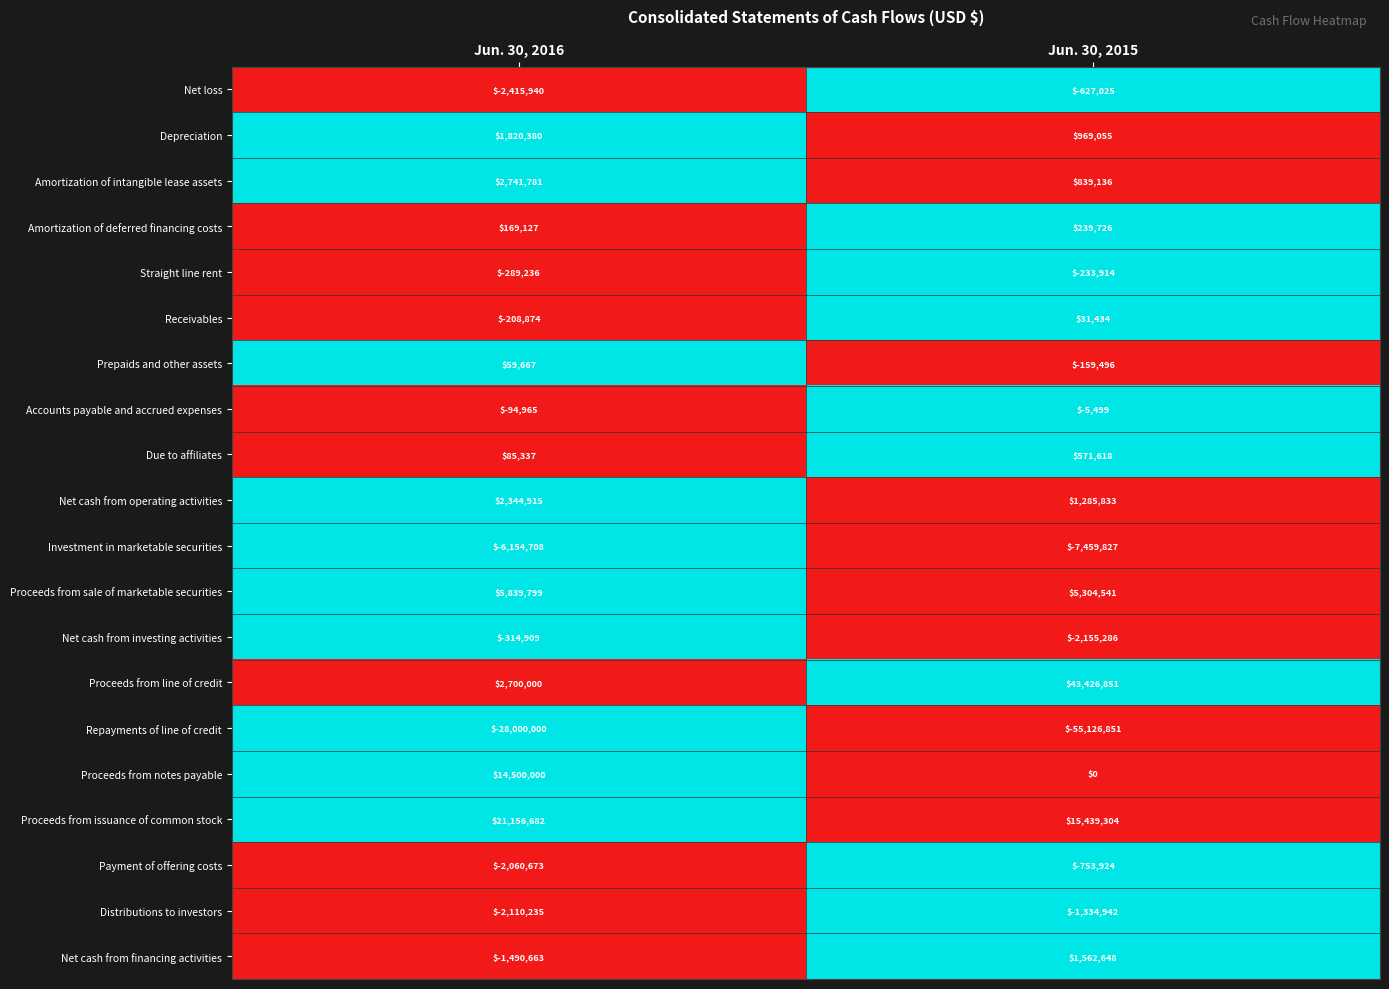

At Jun. 30, 2016, list the series in order from smallest to largest.

Repayments of line of credit, Investment in marketable securities, Net loss, Distributions to investors, Payment of offering costs, Net cash from financing activities, Net cash from investing activities, Straight line rent, Receivables, Accounts payable and accrued expenses, Prepaids and other assets, Due to affiliates, Amortization of deferred financing costs, Depreciation, Net cash from operating activities, Proceeds from line of credit, Amortization of intangible lease assets, Proceeds from sale of marketable securities, Proceeds from notes payable, Proceeds from issuance of common stock